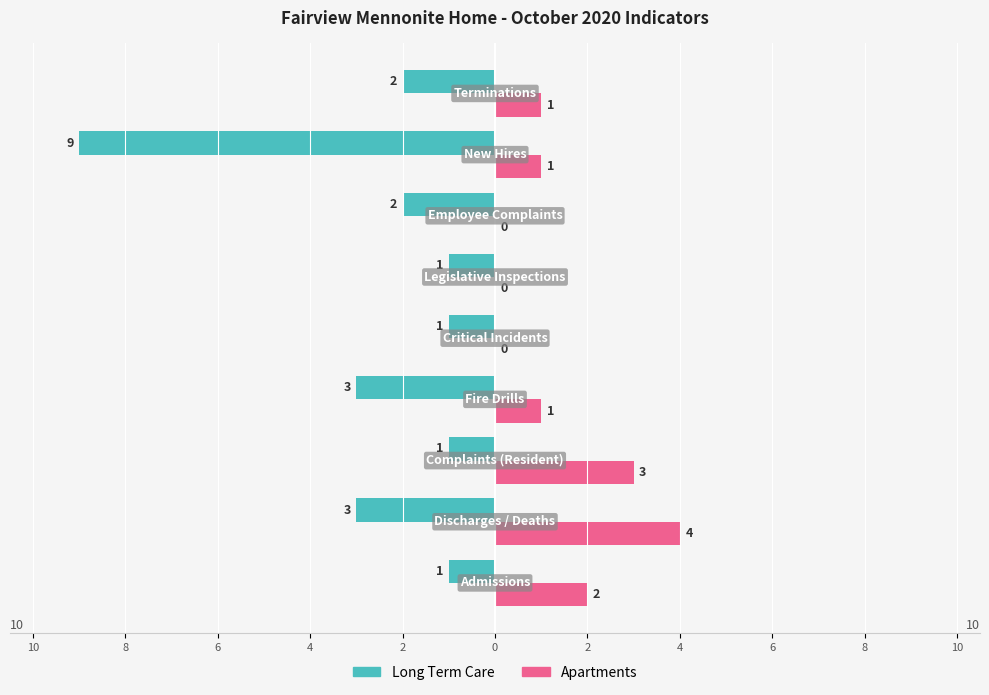

Reading left to right, what are all the values shown in this chart?

Long Term Care: -1	-3	-1	-3	-1	-1	-2	-9	-2
Apartments: 2	4	3	1	0	0	0	1	1